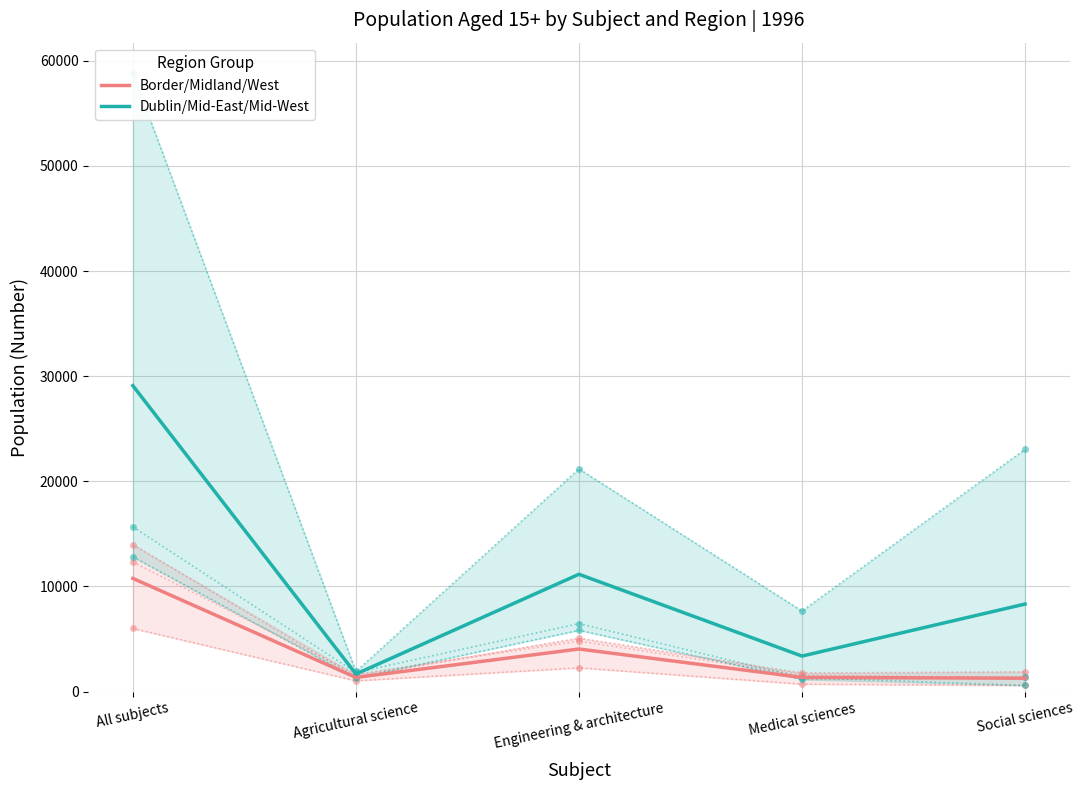

What is the difference between the Dublin/Mid-East/Mid-West values at Engineering & architecture and Social sciences?

2834.0